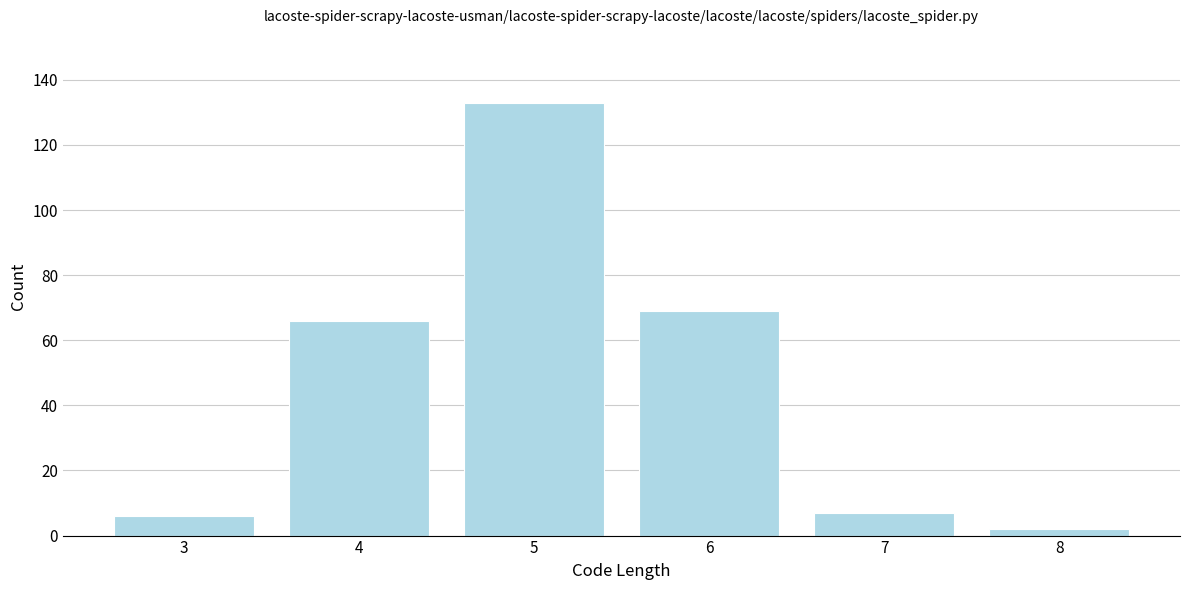

Reading right to left, extract all data points from this chart.

8=2	7=7	6=69	5=133	4=66	3=6